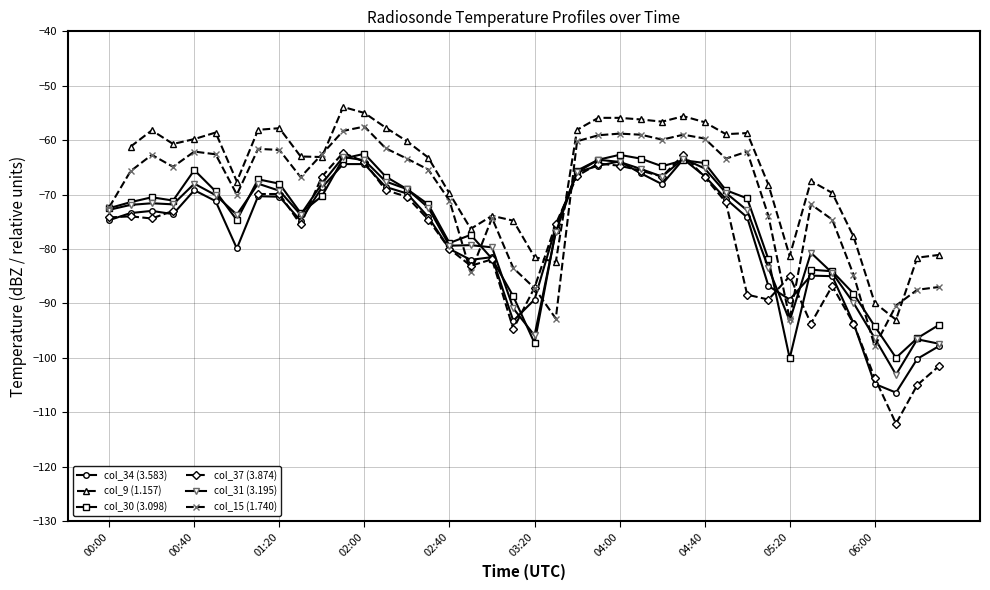

Where is col_34 (3.583) nearest to the value -84?

33